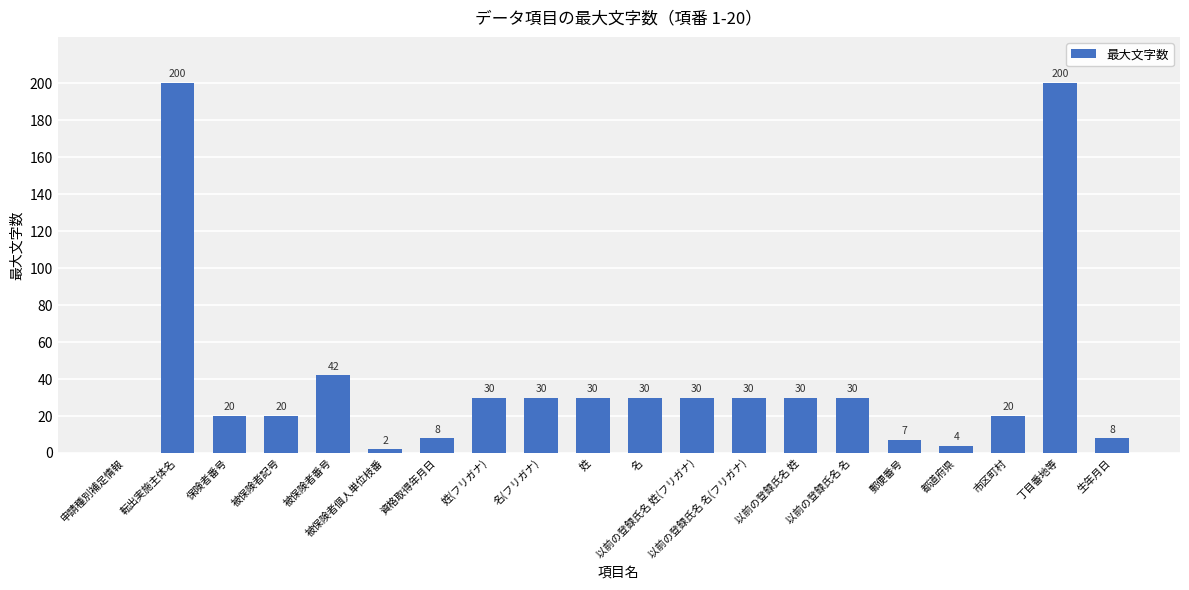

What is the sum of the values at 保険者番号 and 以前の登録氏名 姓(フリガナ)?

50